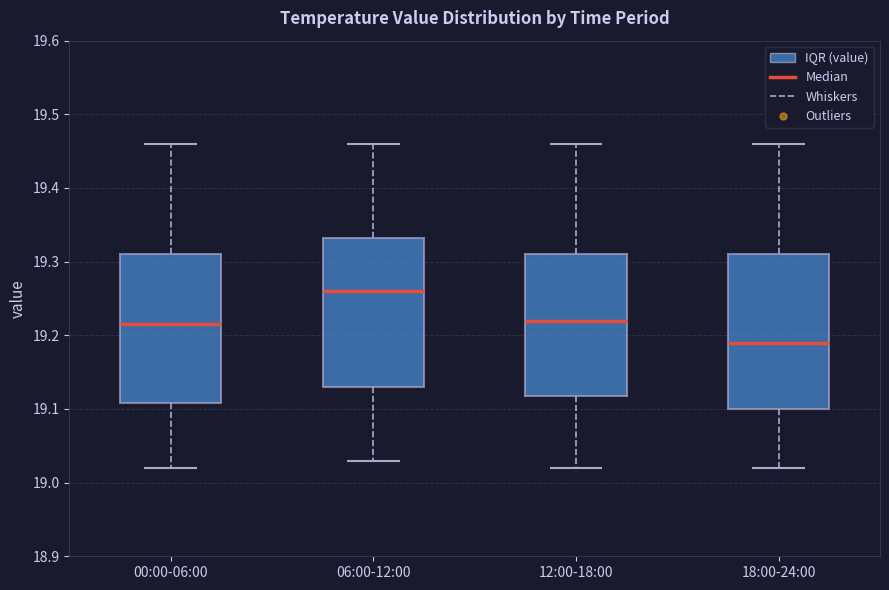

Where does the upper whisker of the box for 18:00-24:00 end on the y-axis? The values are not printed on the chart, so give them approximately, as read against the axis.

19.46